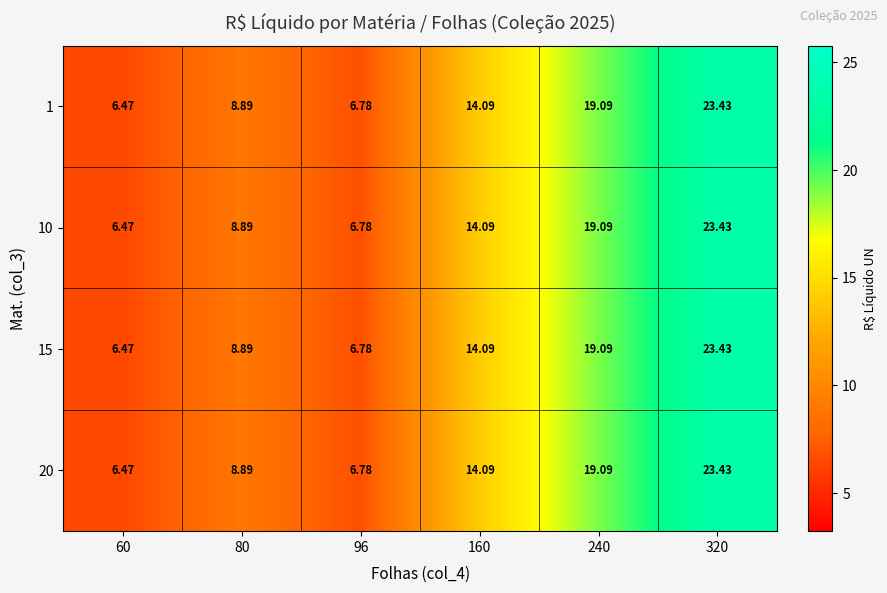

At which category does the chart reach its peak across all series?

320